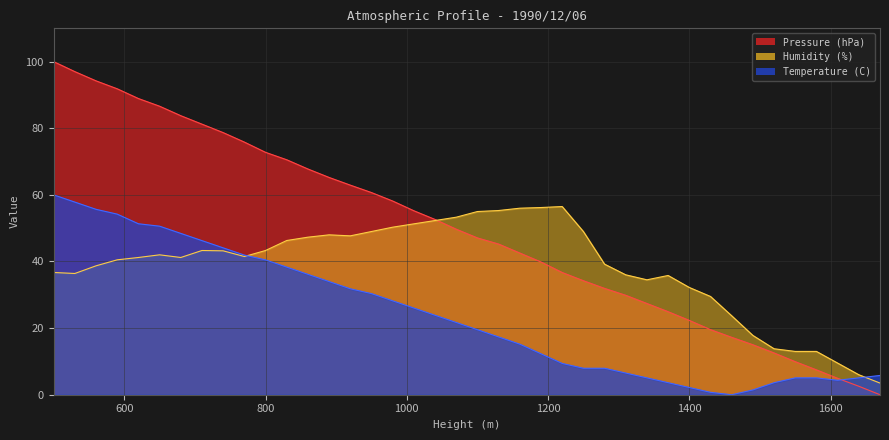

Reading left to right, list all the values displayed in this chart.

Pressure (hPa): 500=100.0	530=97.0	560=94.2	590=91.8	620=88.9	650=86.6	680=83.8	710=81.2	740=78.7	770=75.8	800=72.8	830=70.5	860=67.8	890=65.2	920=62.9	950=60.7	980=58.2	1010=55.2	1040=52.6	1070=49.7	1100=47.1	1130=45.2	1160=42.5	1190=39.8	1220=36.7	1250=34.2	1280=31.9	1310=29.8	1340=27.4	1370=24.9	1400=22.3	1430=19.5	1460=17.2	1490=15.0	1520=12.5	1550=9.9	1580=7.5	1610=4.9	1640=2.5	1670=0.0
Temperature (C): 500=60.0	530=57.8	560=55.7	590=54.2	620=51.3	650=50.6	680=48.4	710=46.3	740=44.1	770=41.9	800=40.5	830=38.3	860=36.1	890=34.0	920=31.8	950=30.4	980=28.2	1010=26.0	1040=23.9	1070=21.7	1100=19.5	1130=17.3	1160=15.2	1190=12.3	1220=9.4	1250=8.0	1280=8.0	1310=6.5	1340=5.1	1370=3.6	1400=2.2	1430=0.7	1460=0.0	1490=1.4	1520=3.6	1550=5.1	1580=5.1	1610=4.3	1640=5.1	1670=5.8
Humidity (%): 500=36.7	530=36.4	560=38.7	590=40.5	620=41.2	650=42.0	680=41.2	710=43.3	740=43.2	770=41.5	800=43.3	830=46.3	860=47.3	890=48.0	920=47.7	950=49.0	980=50.3	1010=51.3	1040=52.3	1070=53.3	1100=55.0	1130=55.3	1160=56.0	1190=56.2	1220=56.5	1250=49.0	1280=39.2	1310=36.0	1340=34.5	1370=35.8	1400=32.2	1430=29.5	1460=23.7	1490=17.8	1520=13.8	1550=13.0	1580=13.0	1610=9.5	1640=6.0	1670=3.5